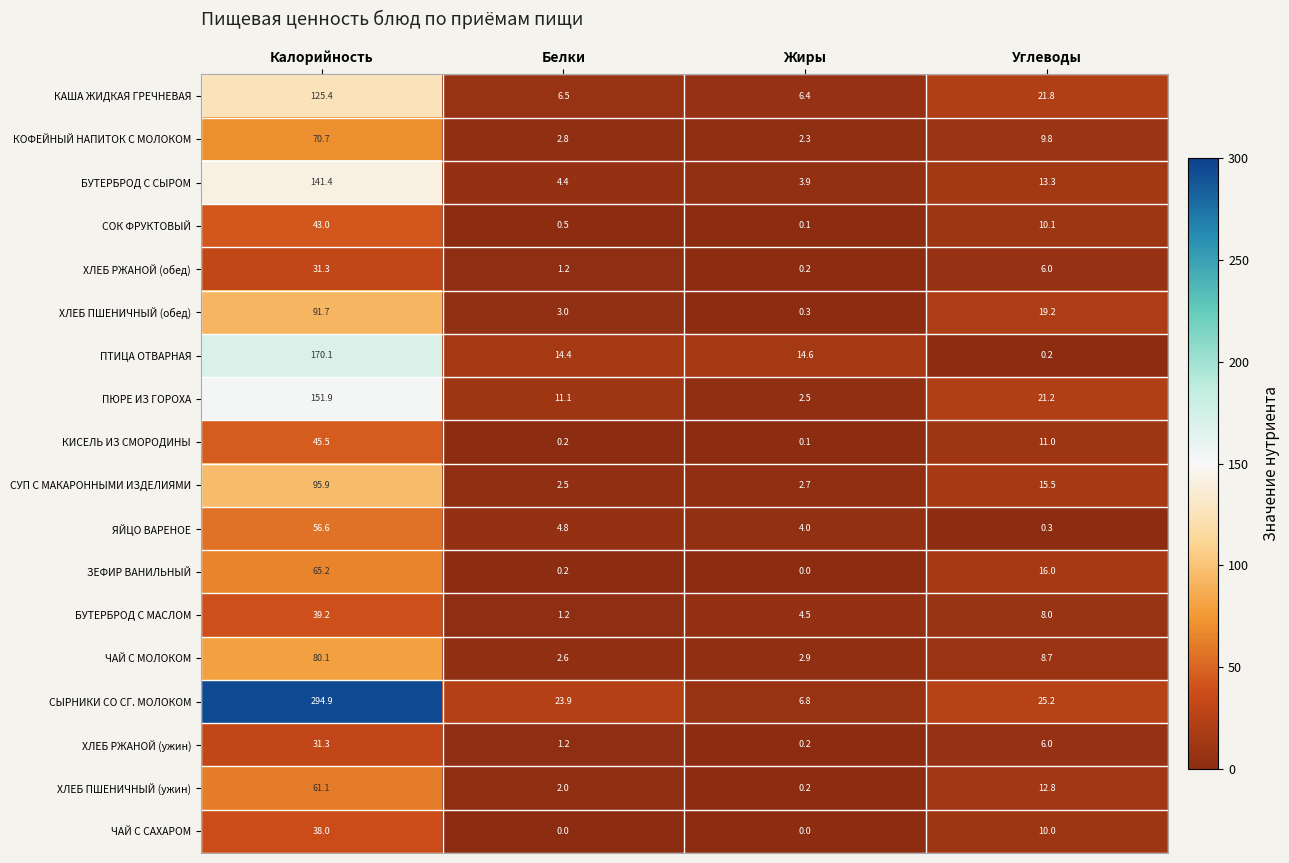

The value of КАША ЖИДКАЯ ГРЕЧНЕВАЯ at Углеводы is 21.8. True or false?

True